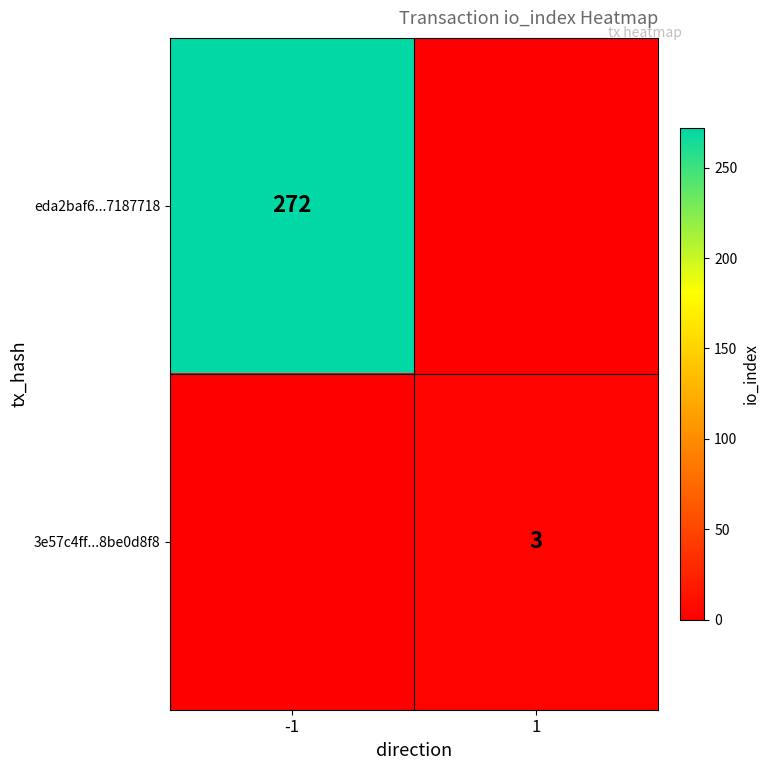

Is it true that 3e57c4ff...8be0d8f8 equals 3 at 1?

True